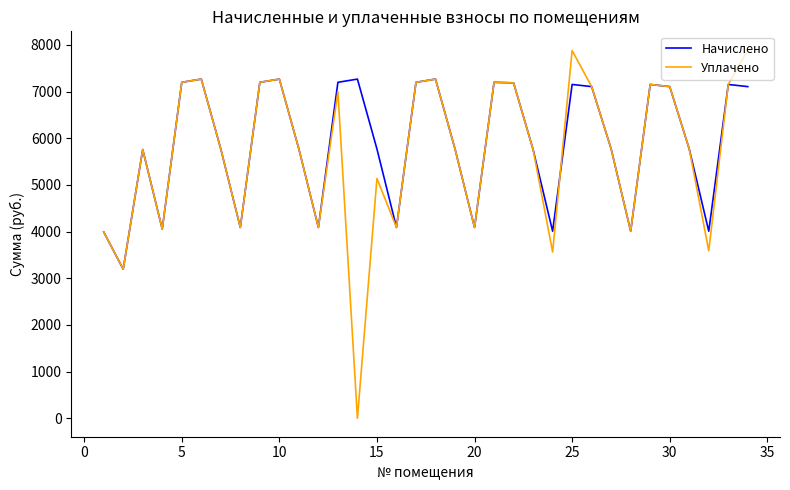

List the series in order of their overall mean, highest first.

Начислено, Уплачено